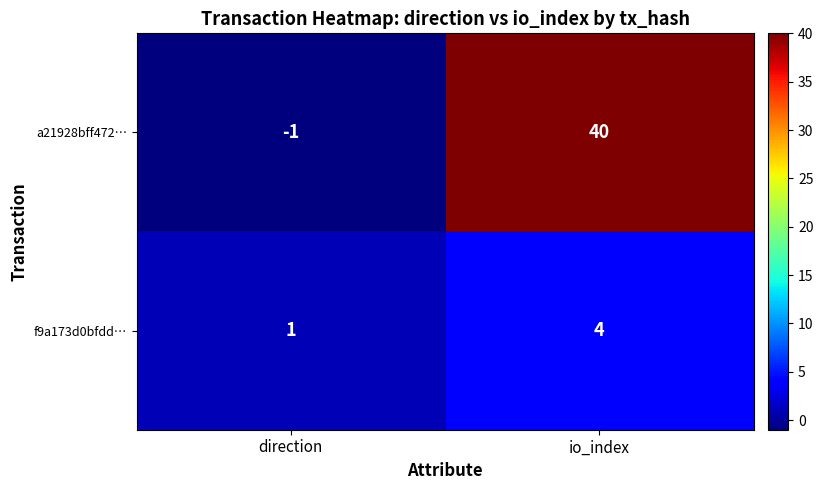

Rank the series by their average value, from lowest to highest.

f9a173d0bfdd…, a21928bff472…